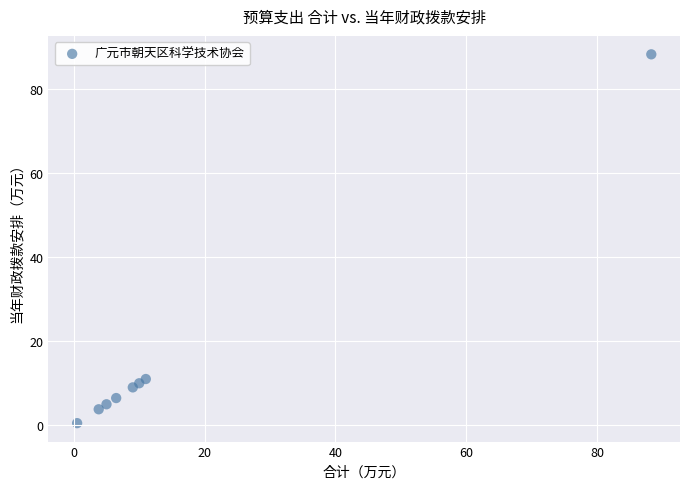

What Y value in the scatter plot is closest to 44?

11.0